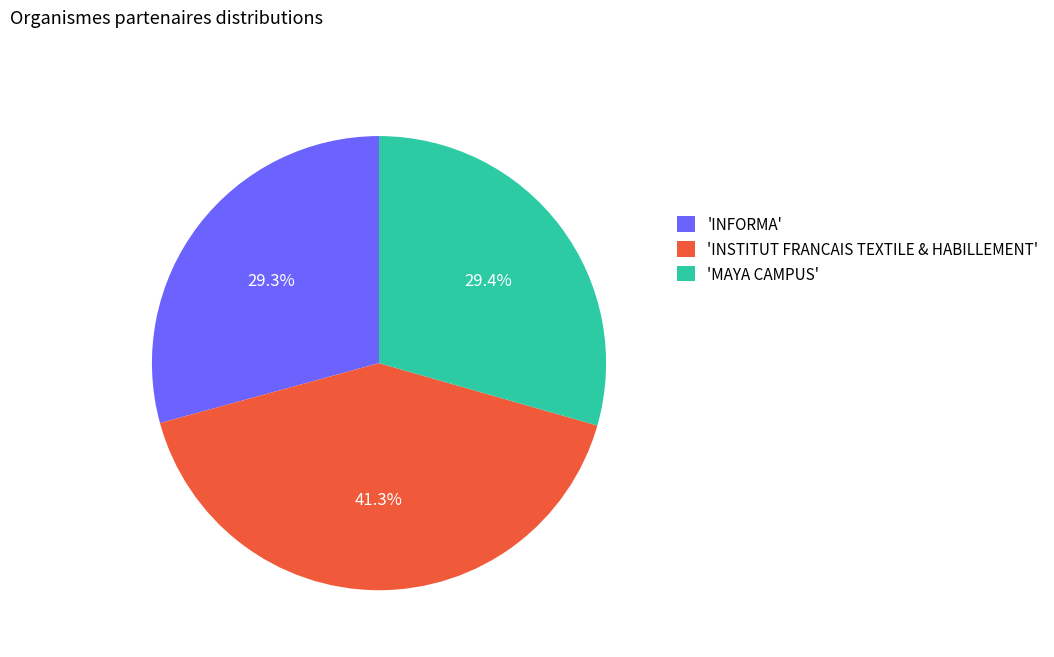

How many segments does this pie chart have?

3